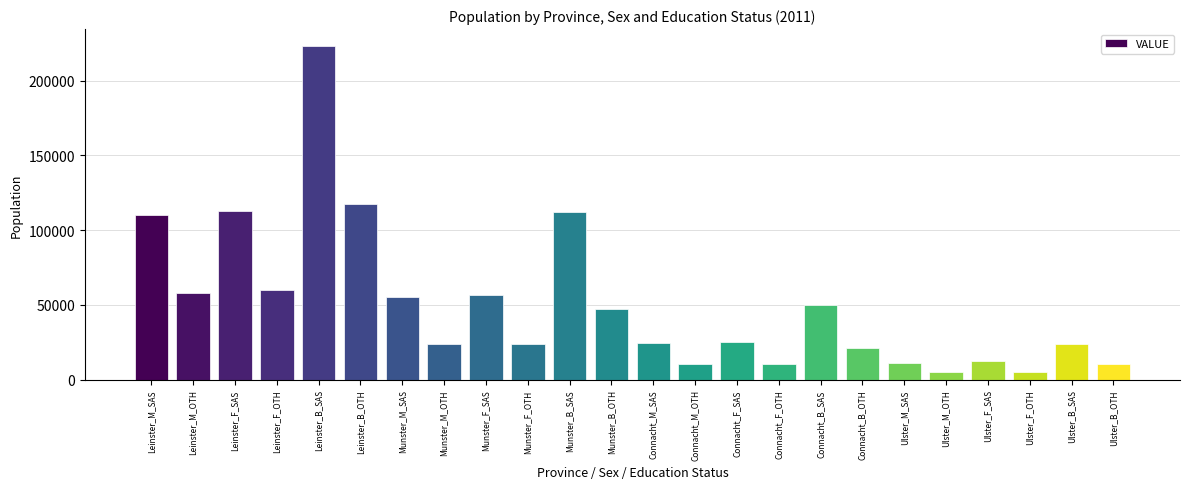

What is the label of the 3rd bar from the left?

Leinster_F_SAS